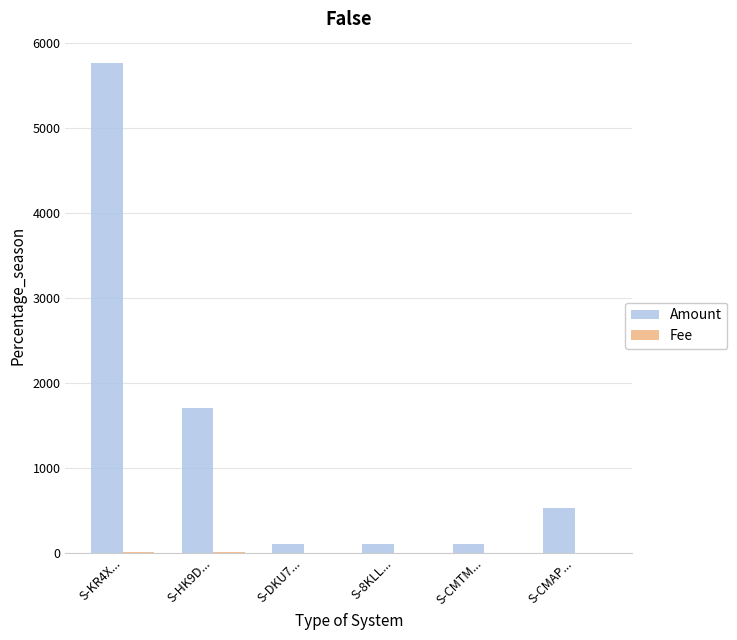

Which series has the largest range (max minus min)?

Amount